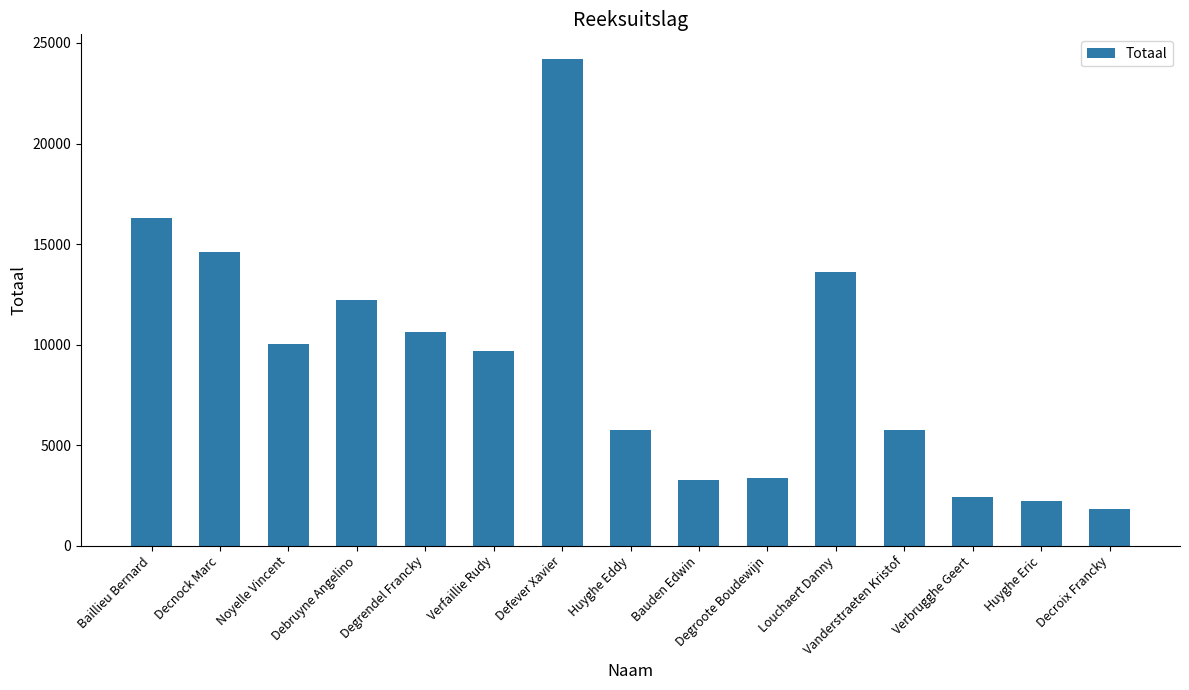

What is the change in value from Noyelle Vincent to Degroote Boudewijn?

-6660